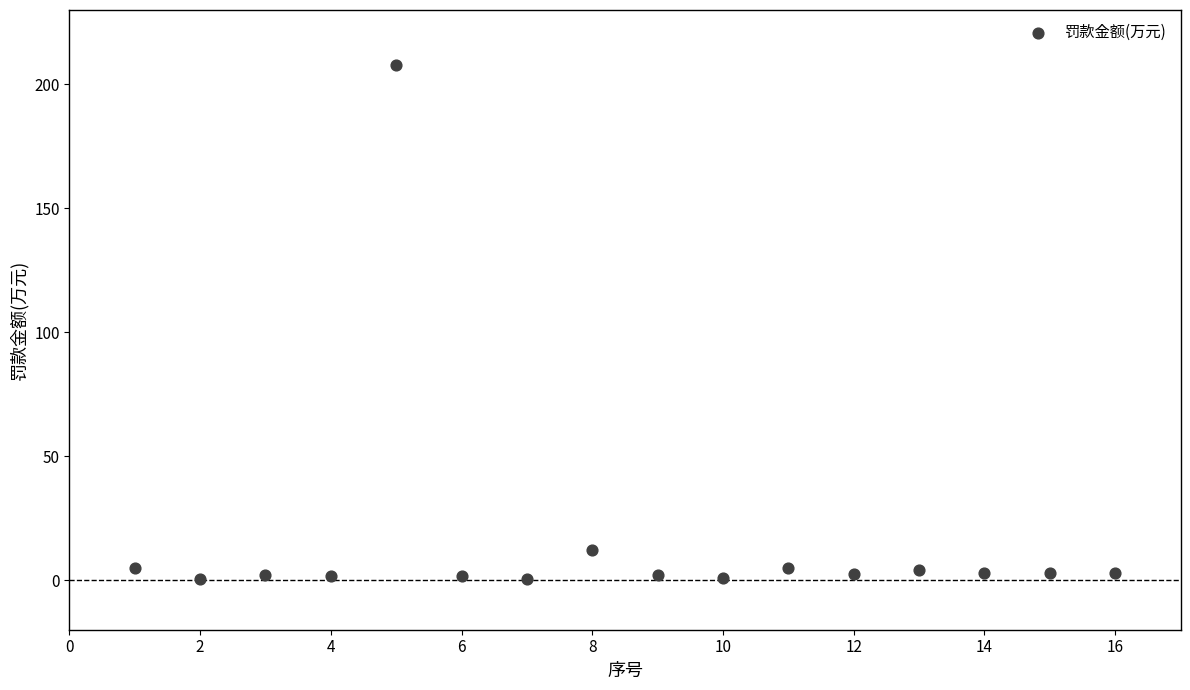

What is the range of Y values (max minus min)?

207.2